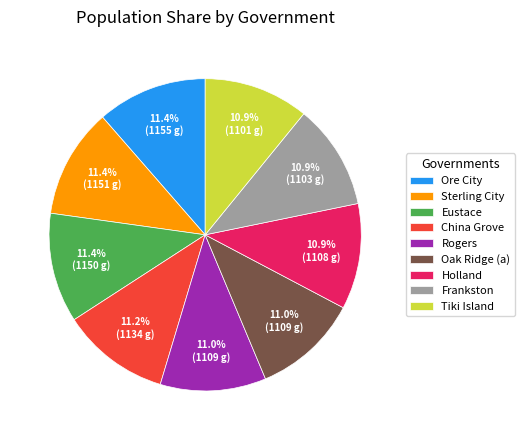

Is the sum of Ore City and Frankston greater than half?

No